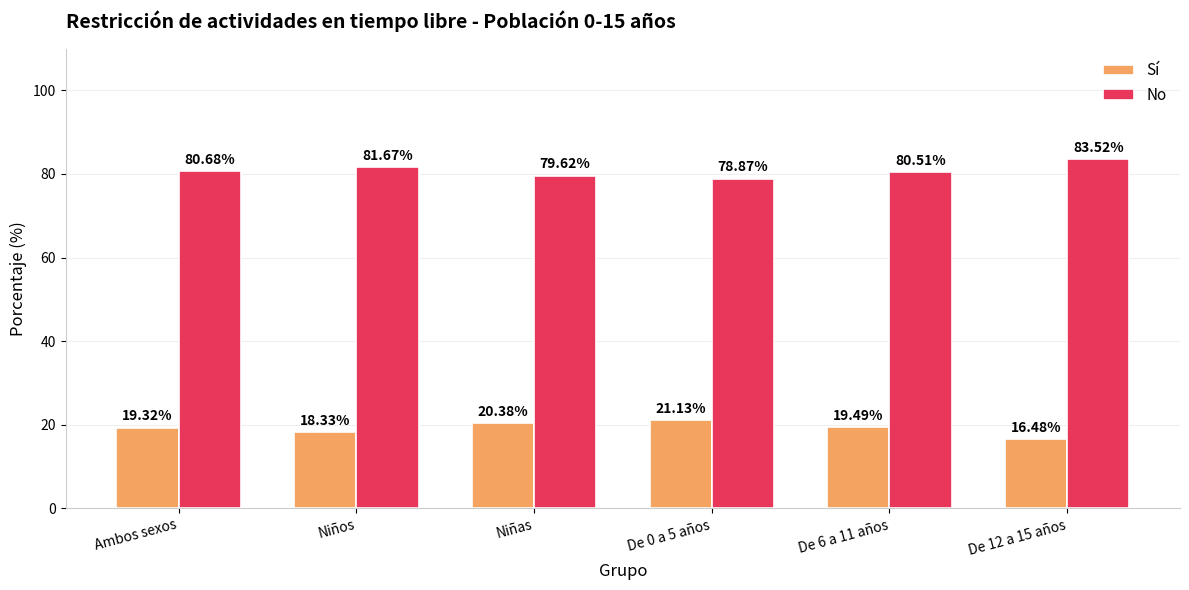

True or false: Sí has a value of 20.4 at Niñas.

True